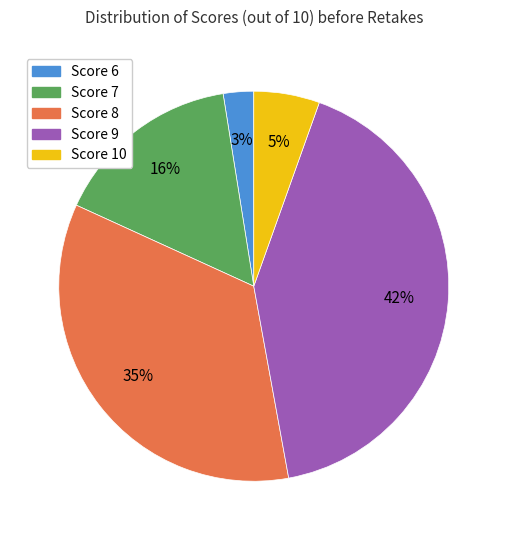

To the nearest percent, what is the difference between the largest and smallest slice percentages?

39%